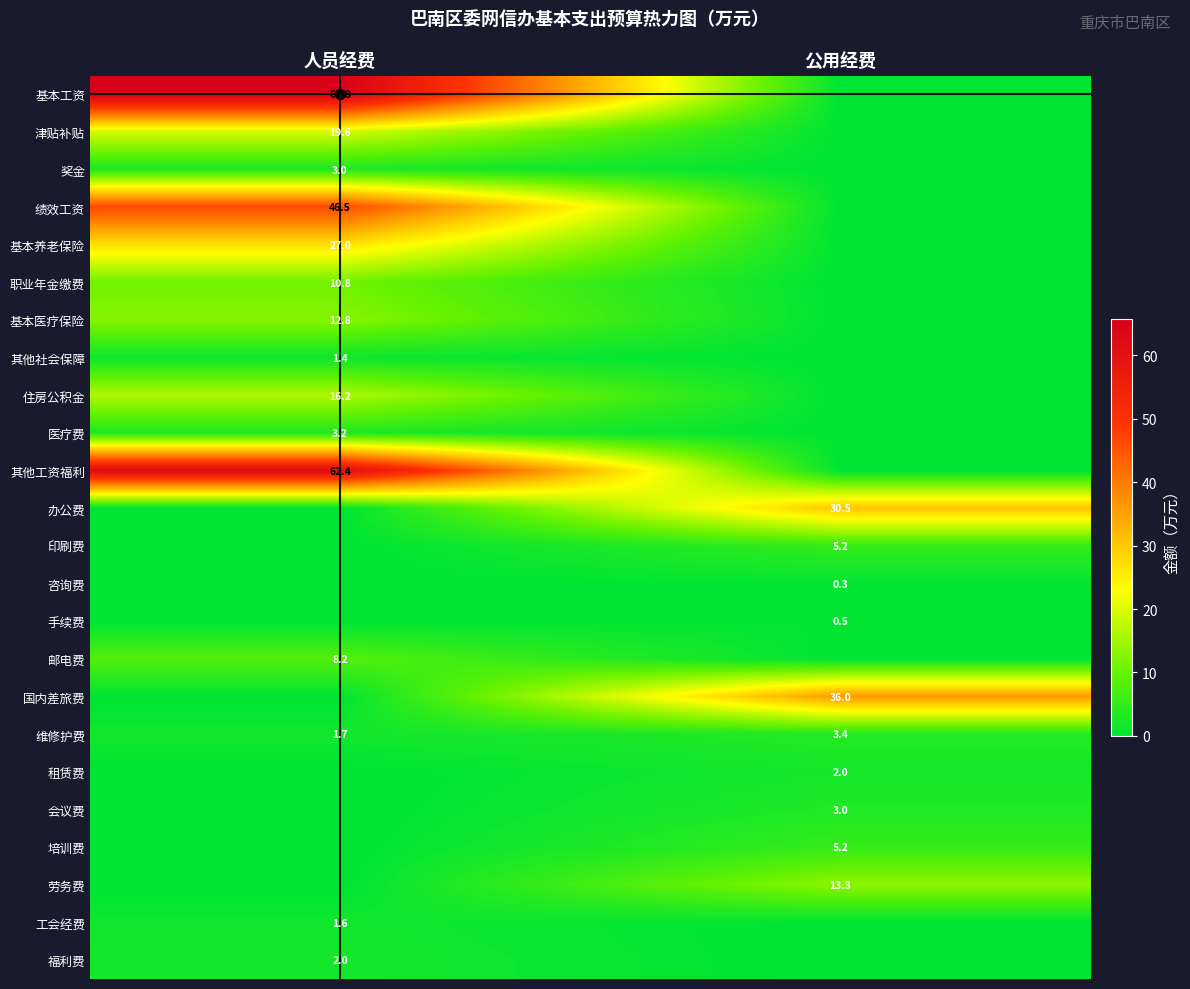

The 手续费 series shows 0.5 at 公用经费. True or false?

True